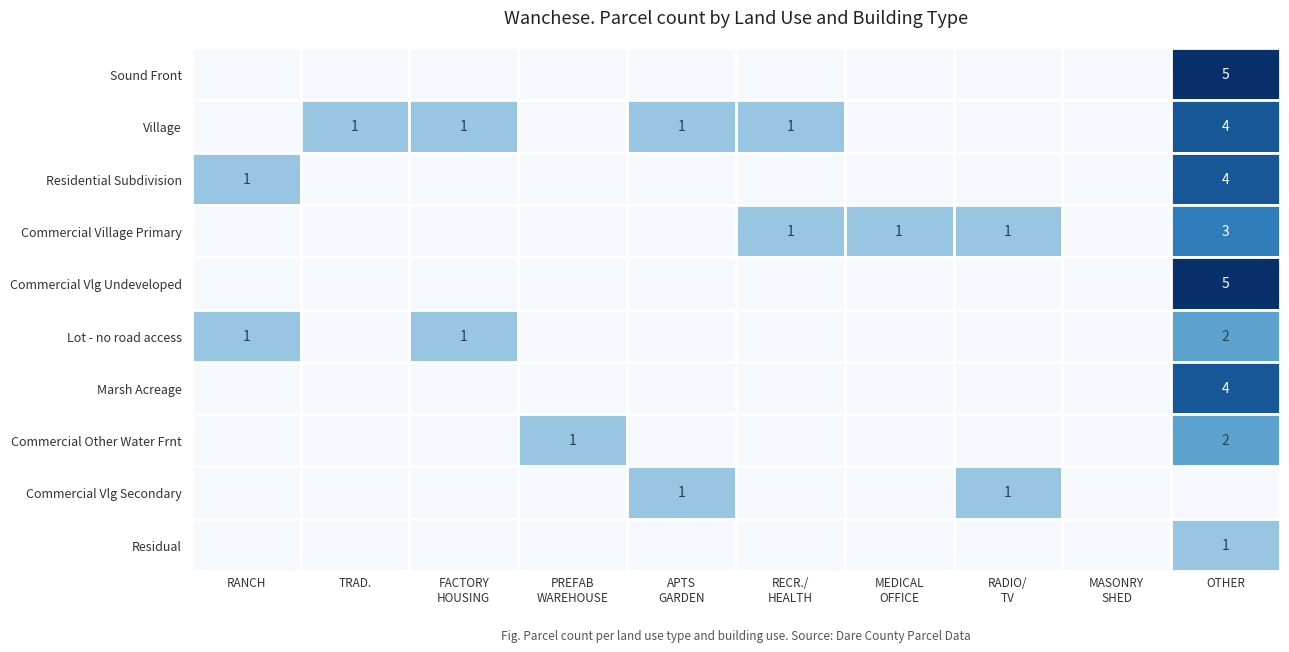

Is it true that 17-Commercial Vlg Secondary equals 0 at 9?

True